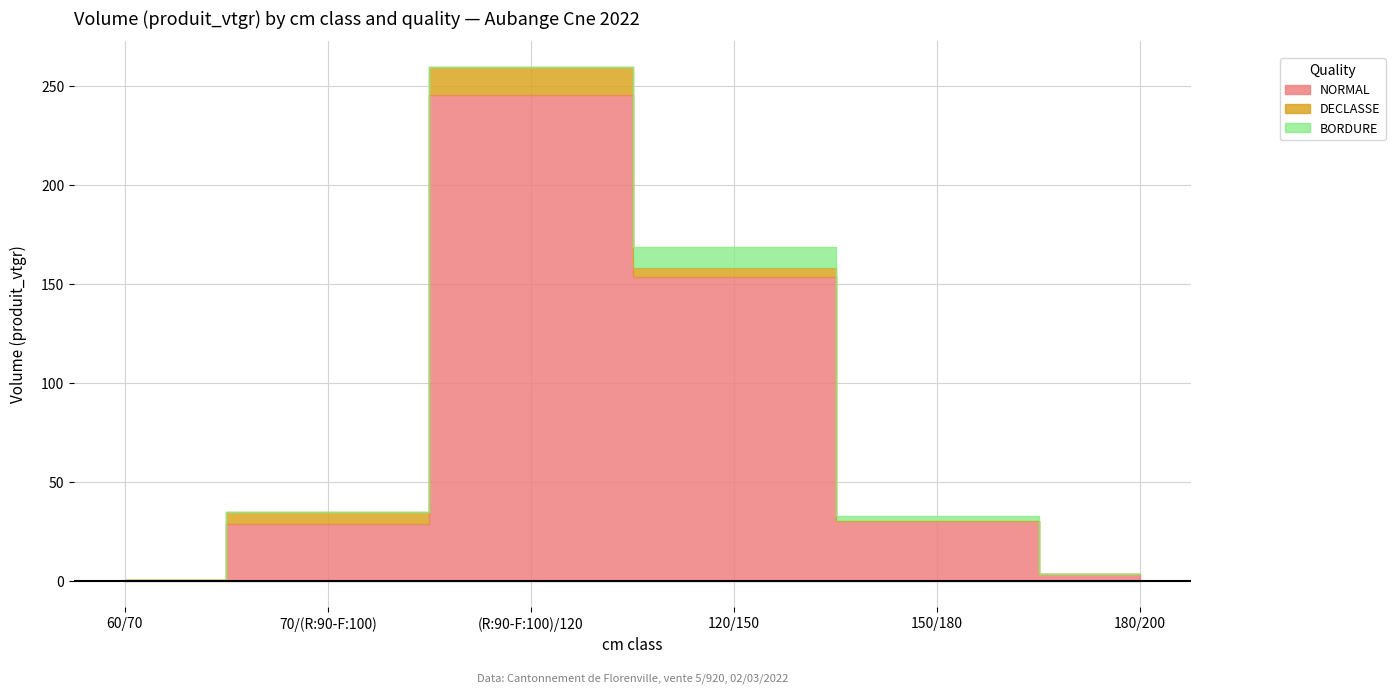

The DECLASSE series shows 6.0 at 70/(R:90-F:100). True or false?

True